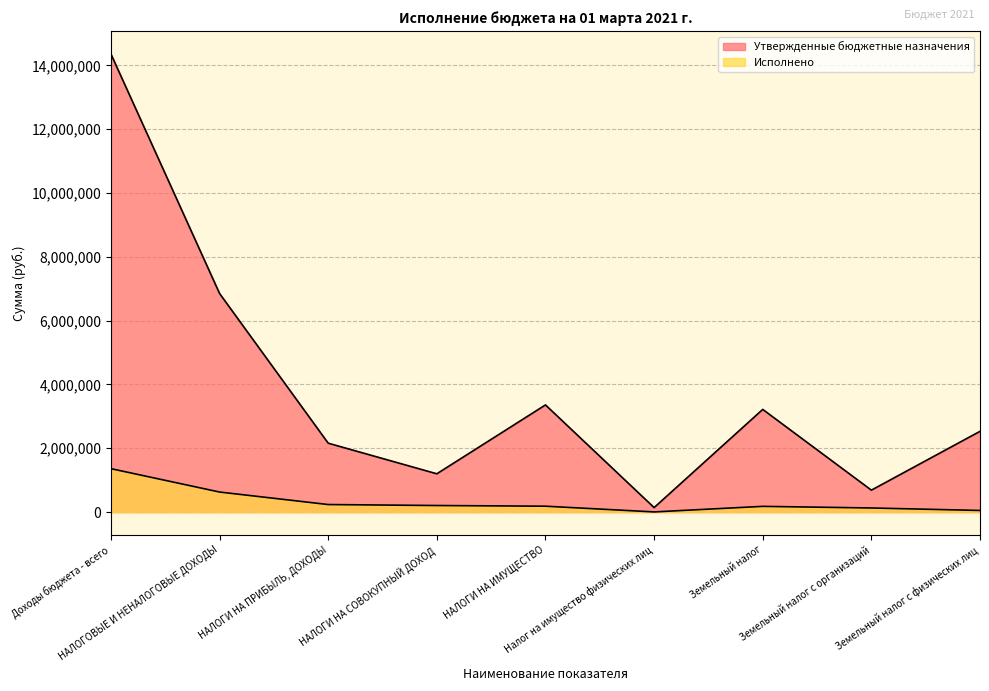

Rank the categories by Утвержденные бюджетные назначения value from lowest to highest.

Налог на имущество физических лиц, Земельный налог с организаций, НАЛОГИ НА СОВОКУПНЫЙ ДОХОД, НАЛОГИ НА ПРИБЫЛЬ, ДОХОДЫ, Земельный налог с физических лиц, Земельный налог, НАЛОГИ НА ИМУЩЕСТВО, НАЛОГОВЫЕ И НЕНАЛОГОВЫЕ ДОХОДЫ, Доходы бюджета - всего